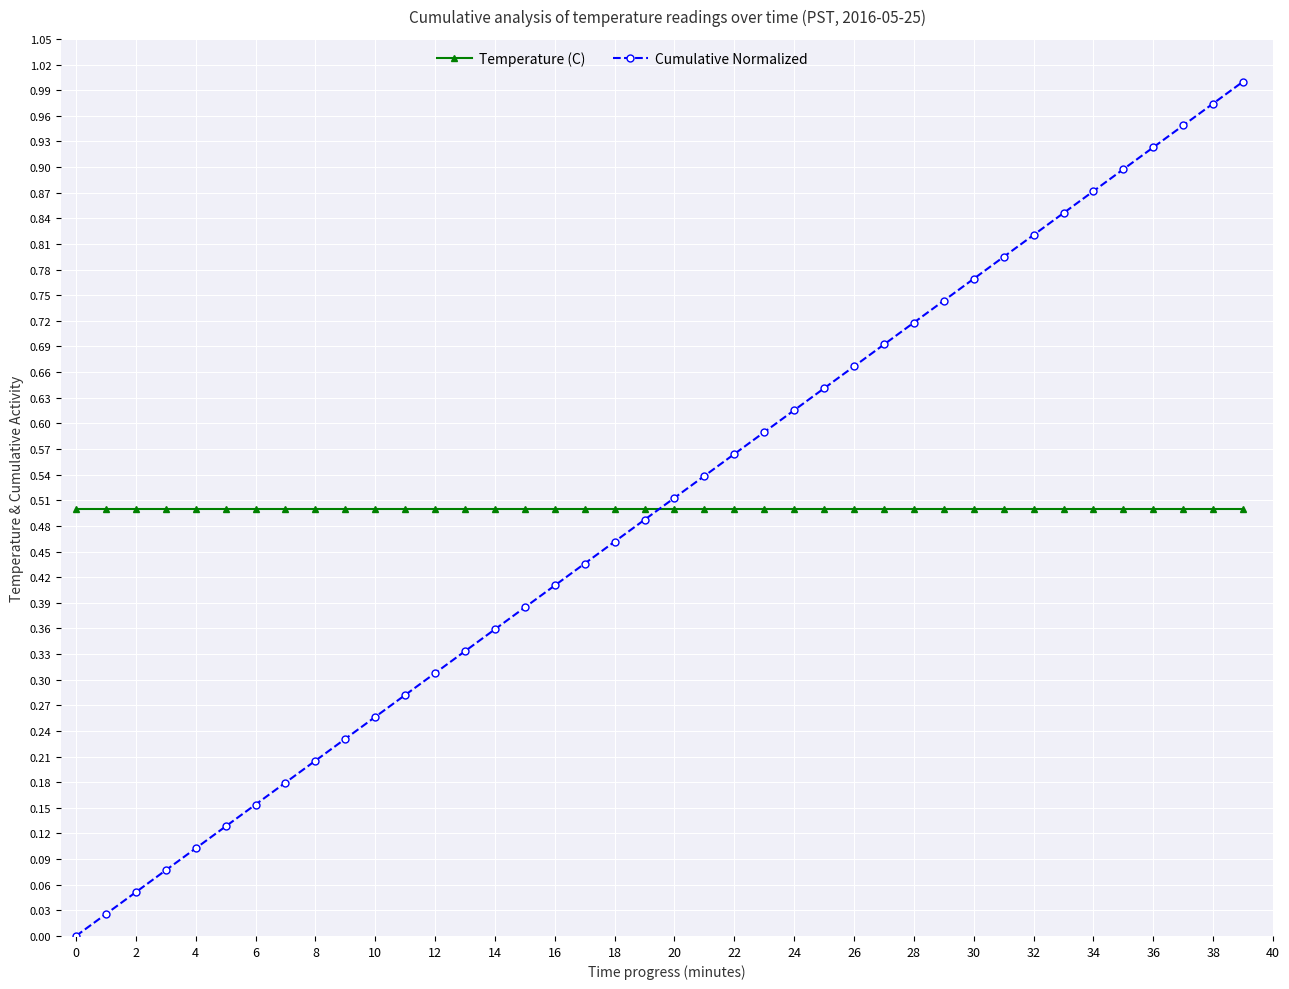

After their last crossing, which series has the higher values: Cumulative Normalized or Temperature (C)?

Cumulative Normalized